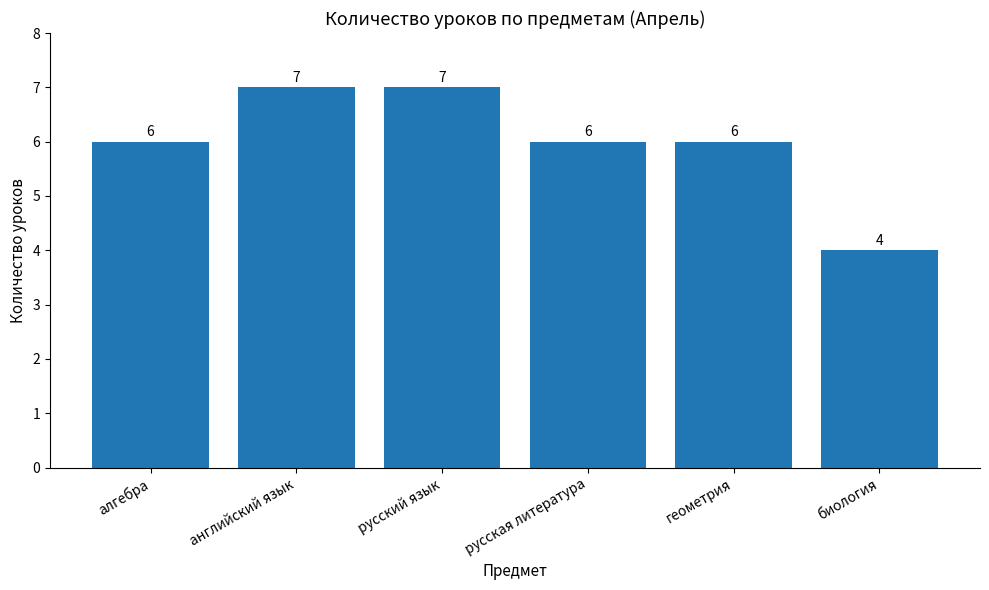

Which category has the lowest value across all series?

биология